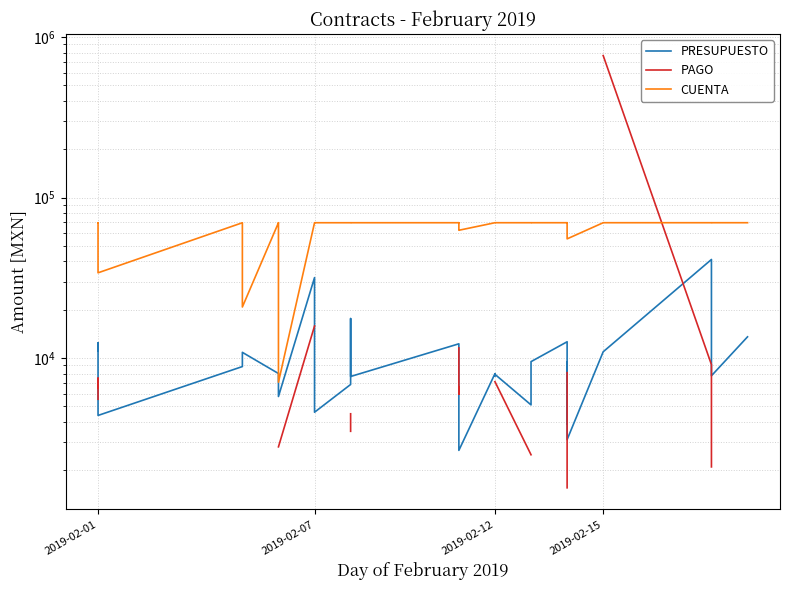

The PRESUPUESTO series shows 3802.5 at 23. True or false?

False